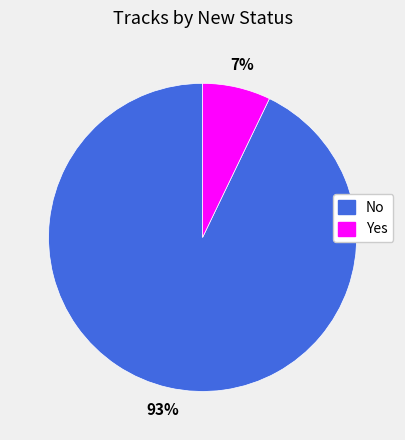

Which category accounts for the majority?

No